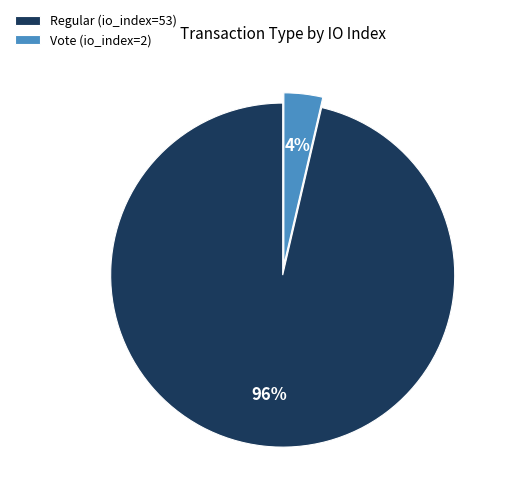

What is the majority slice?

Regular (io_index=53)